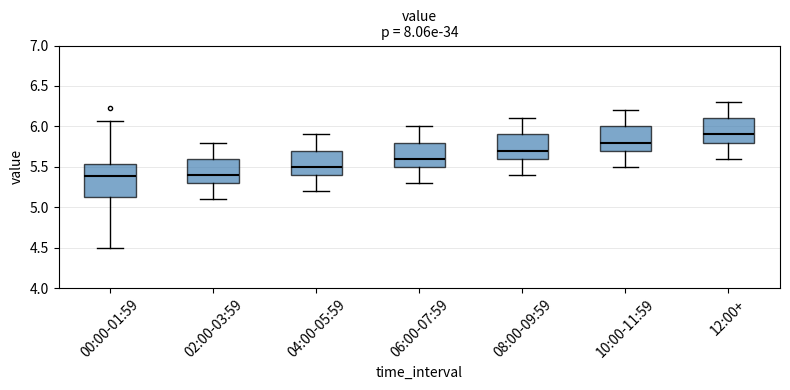

Where is the lower edge of the box for 10:00-11:59 on the y-axis? The values are not printed on the chart, so give them approximately, as read against the axis.

5.70